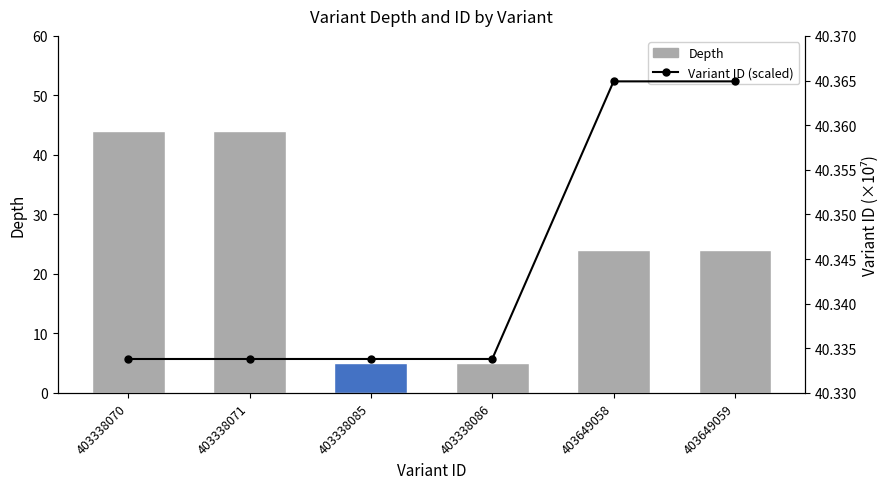

What are all the series names shown in the legend?

Depth, Variant ID (scaled)